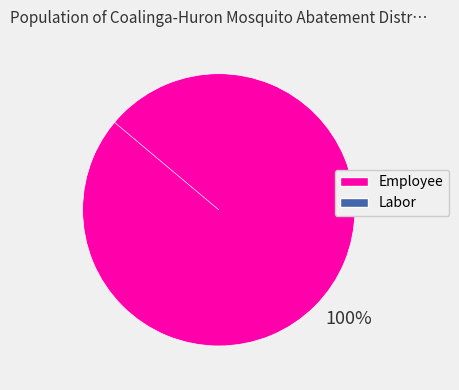

What is the smallest slice in the pie chart?

Labor